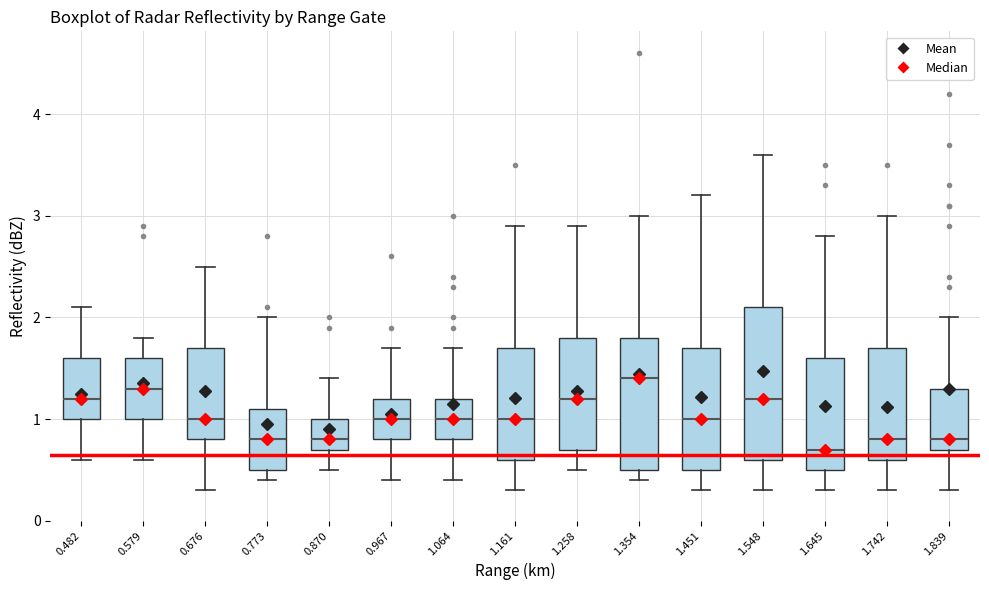

Reading left to right, read every box against the y-axis: the position of its median line, the range the box covers, and the ends of its whiskers. The values are not printed on the chart, so give them approximately, as read against the axis.

0.482: median 1.2, box 1.0 to 1.6, whiskers 0.6 to 2.1
0.579: median 1.3, box 1.0 to 1.6, whiskers 0.6 to 1.8
0.676: median 1.0, box 0.8 to 1.7, whiskers 0.3 to 2.5
0.773: median 0.8, box 0.5 to 1.1, whiskers 0.4 to 2.0
0.870: median 0.8, box 0.7 to 1.0, whiskers 0.5 to 1.4
0.967: median 1.0, box 0.8 to 1.2, whiskers 0.4 to 1.7
1.064: median 1.0, box 0.8 to 1.2, whiskers 0.4 to 1.7
1.161: median 1.0, box 0.6 to 1.7, whiskers 0.3 to 2.9
1.258: median 1.2, box 0.7 to 1.8, whiskers 0.5 to 2.9
1.354: median 1.4, box 0.5 to 1.8, whiskers 0.4 to 3.0
1.451: median 1.0, box 0.5 to 1.7, whiskers 0.3 to 3.2
1.548: median 1.2, box 0.6 to 2.1, whiskers 0.3 to 3.6
1.645: median 0.7, box 0.5 to 1.6, whiskers 0.3 to 2.8
1.742: median 0.8, box 0.6 to 1.7, whiskers 0.3 to 3.0
1.839: median 0.8, box 0.7 to 1.3, whiskers 0.3 to 2.0